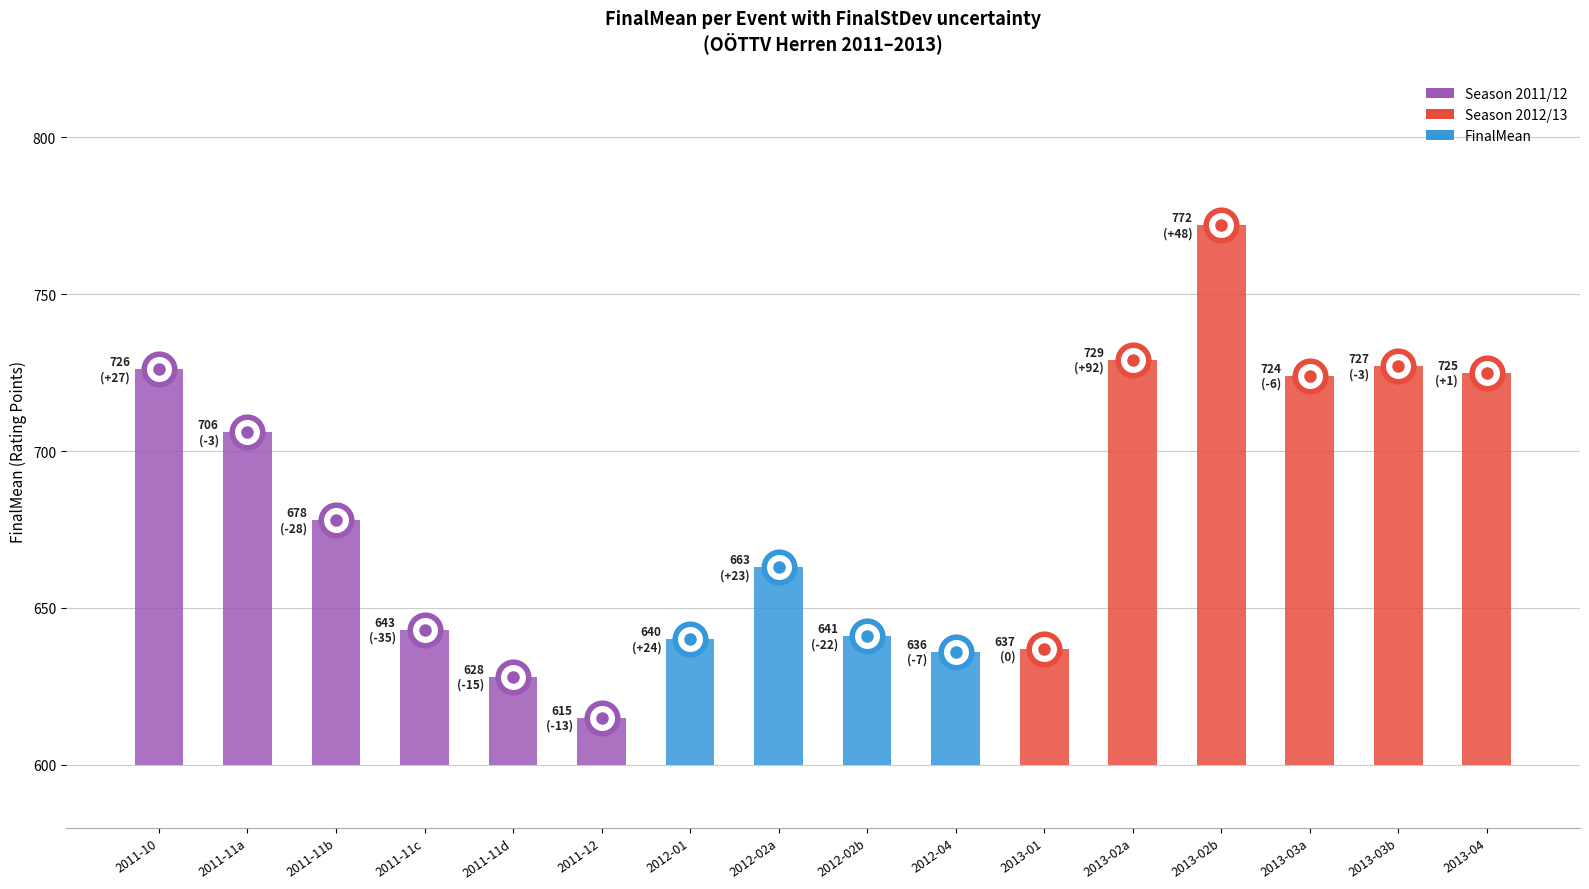

Does the chart contain stacked bars?

No